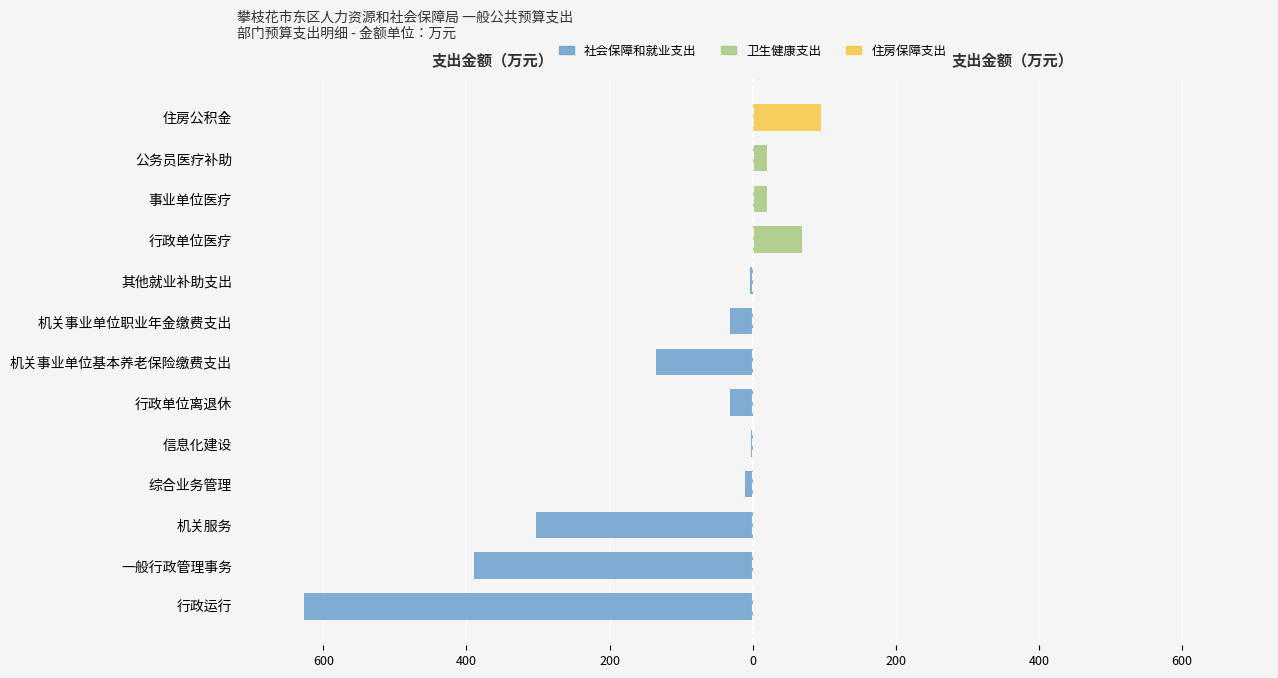

What is the lowest value of the 社会保障和就业支出 series?

-626.9